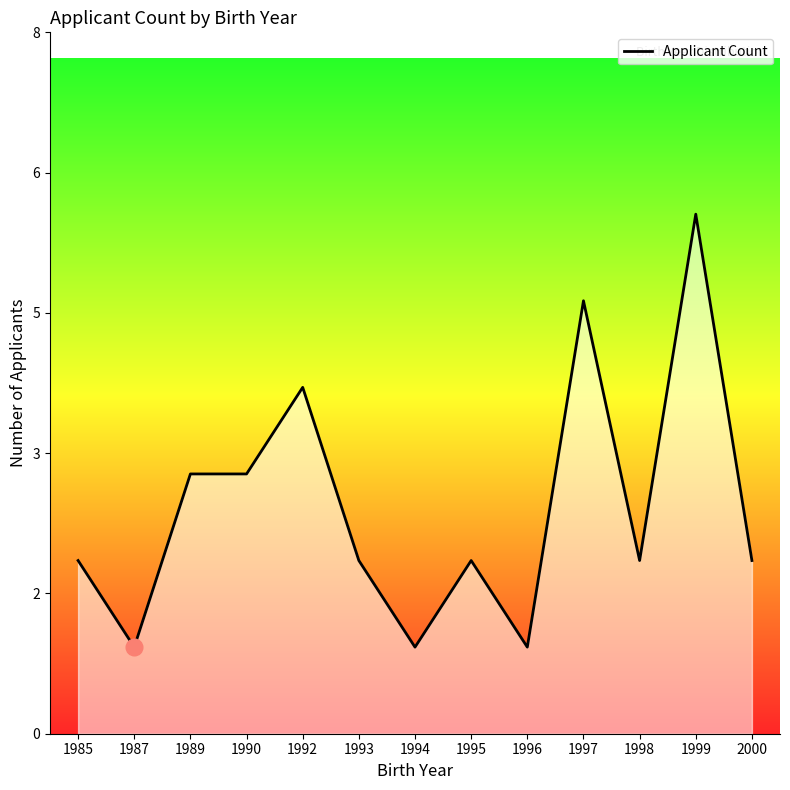

Does the chart display data point markers on the line(s)?

No